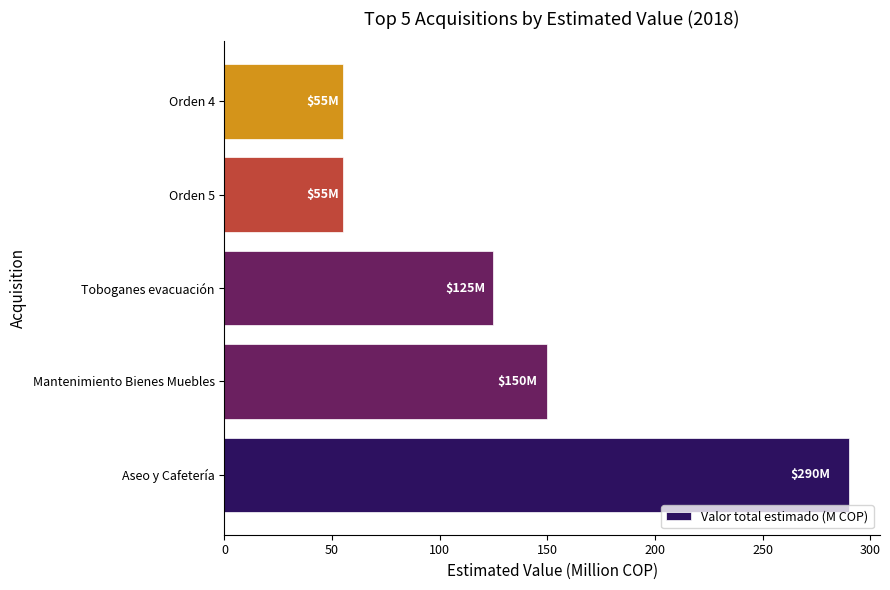

Where is the data nearest to the value 172?

Mantenimiento Bienes Muebles